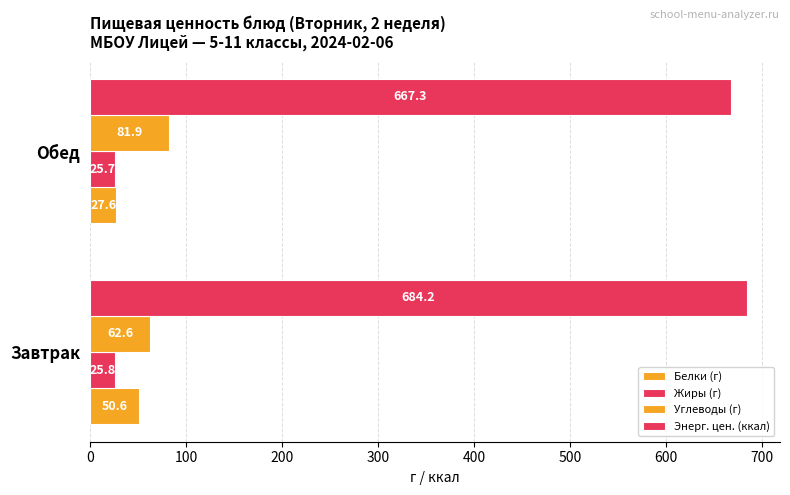

Reading left to right, what are all the values shown in this chart?

Белки (г): 50.6	27.6
Жиры (г): 25.8	25.7
Углеводы (г): 62.6	81.9
Энерг. цен. (ккал): 684.2	667.3